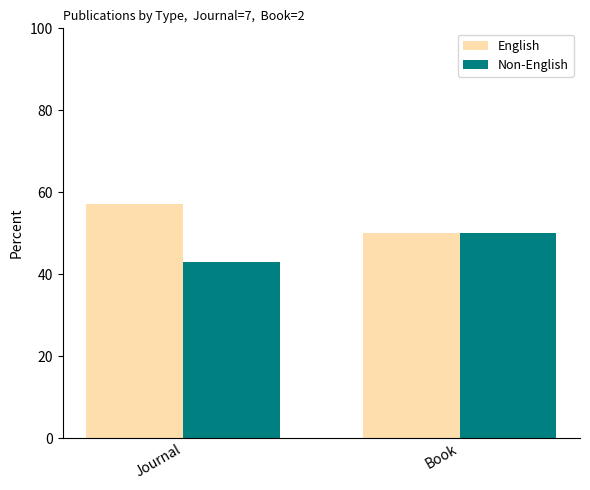

At which category does the chart reach its minimum across all series?

Journal